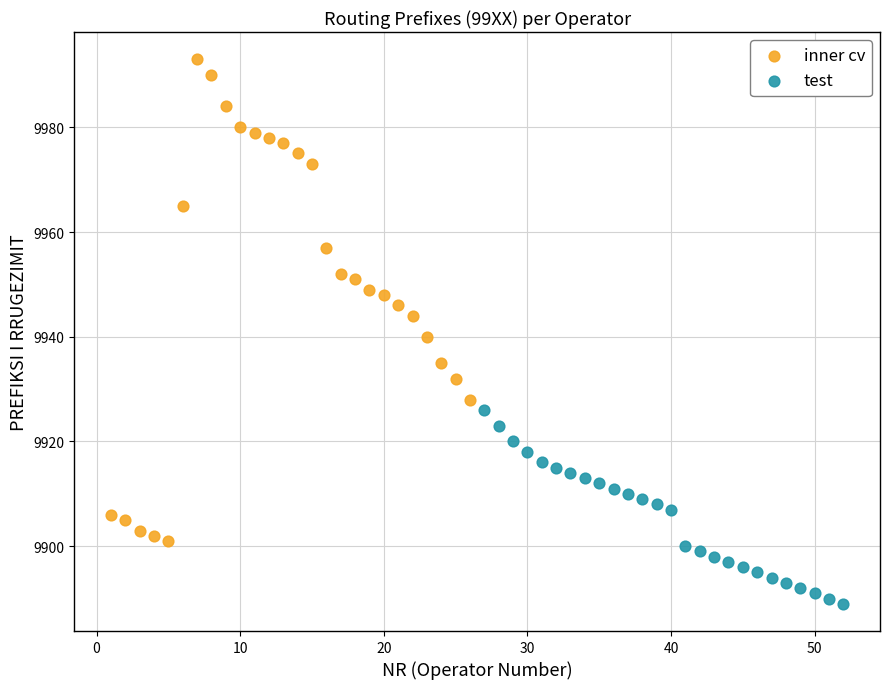

What are all the series names shown in the legend?

inner cv, test